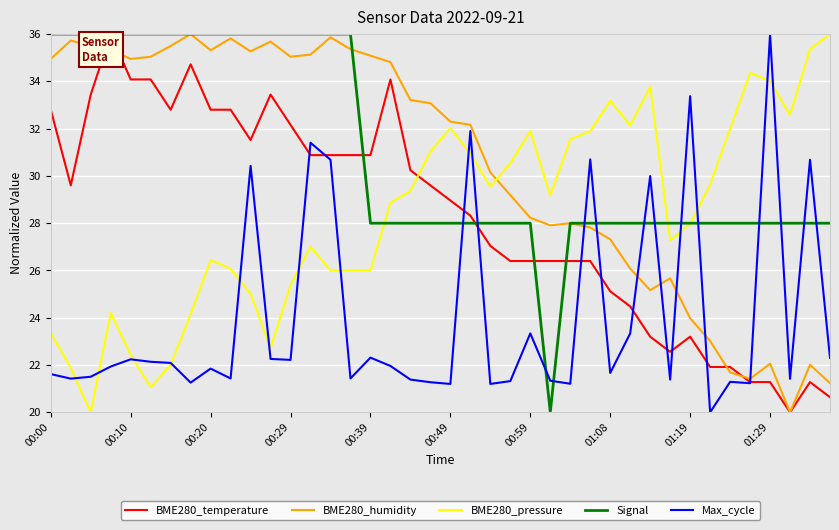

How many times do BME280_pressure and BME280_temperature cross each other?

1